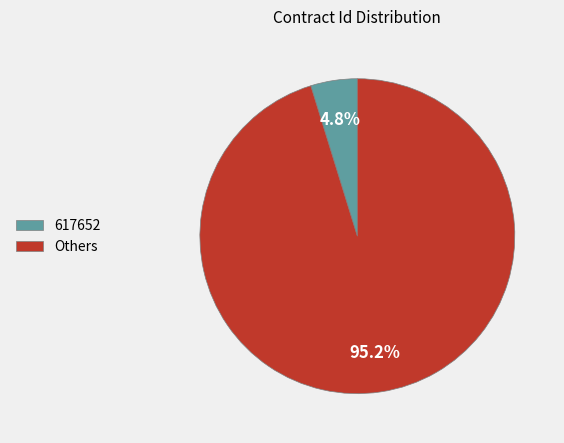

Which slice is the smallest?

617652